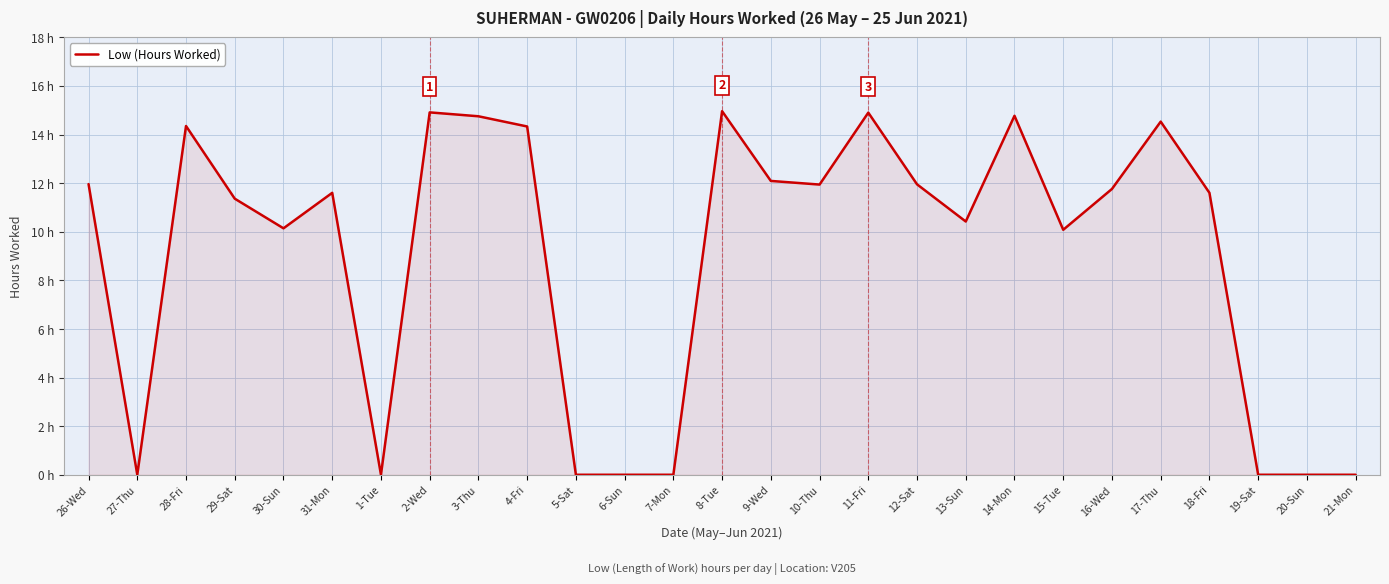

List the labels in order of value, largest first.

8-Tue, 2-Wed, 11-Fri, 14-Mon, 3-Thu, 17-Thu, 28-Fri, 4-Fri, 9-Wed, 26-Wed, 12-Sat, 10-Thu, 16-Wed, 31-Mon, 18-Fri, 29-Sat, 13-Sun, 30-Sun, 15-Tue, 27-Thu, 1-Tue, 5-Sat, 6-Sun, 7-Mon, 19-Sat, 20-Sun, 21-Mon